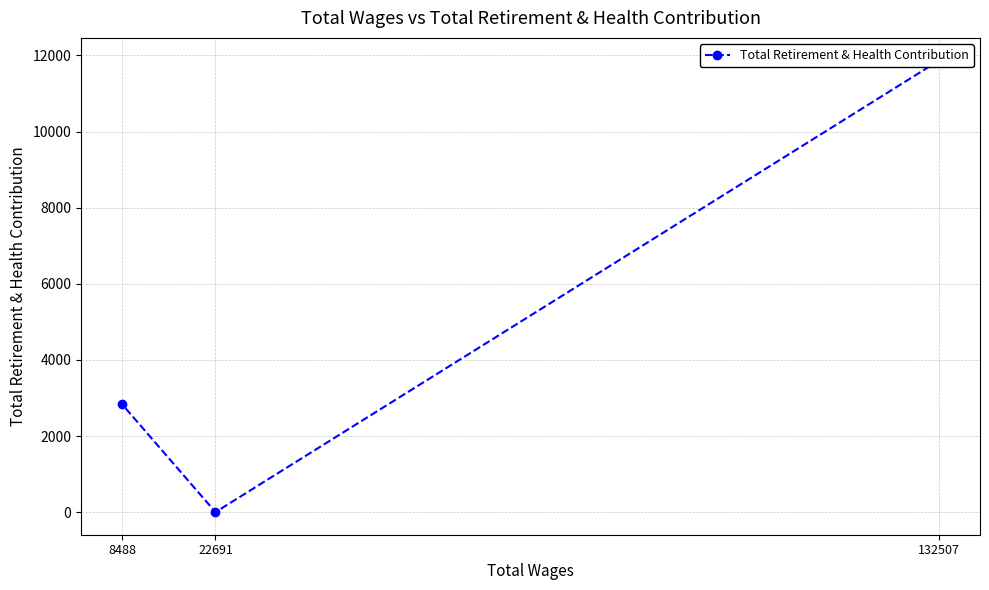

How many positive values are there?

2